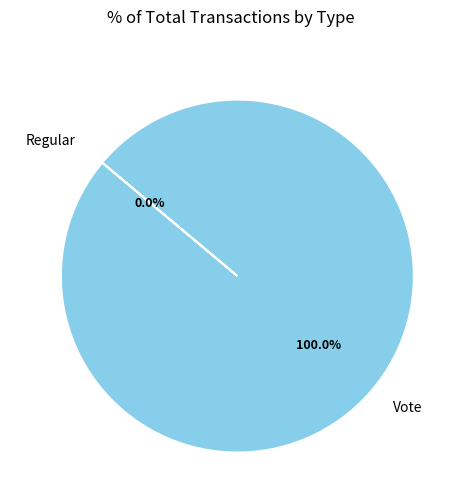

Which category has the smallest portion of the pie?

Regular